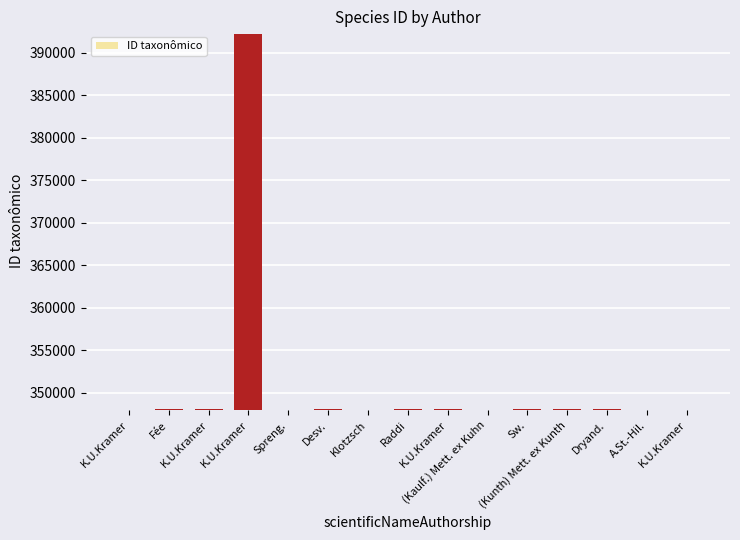

Count the number of categories in the chart.

15